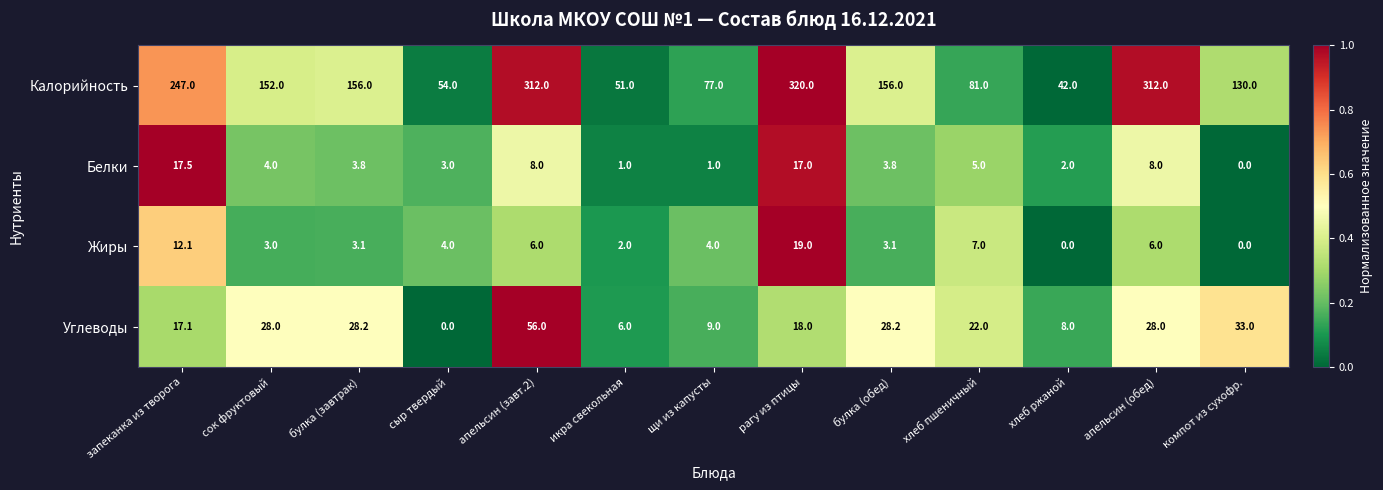

Which series has the largest range (max minus min)?

Калорийность